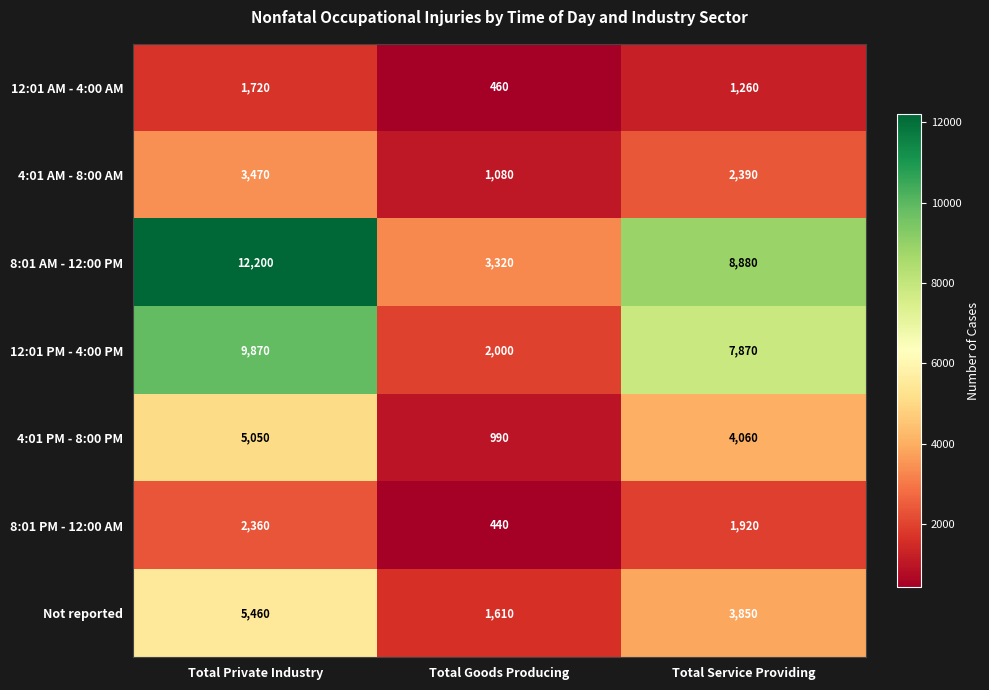

At which label does 8:01 PM - 12:00 AM first exceed 1920?

Total Private Industry